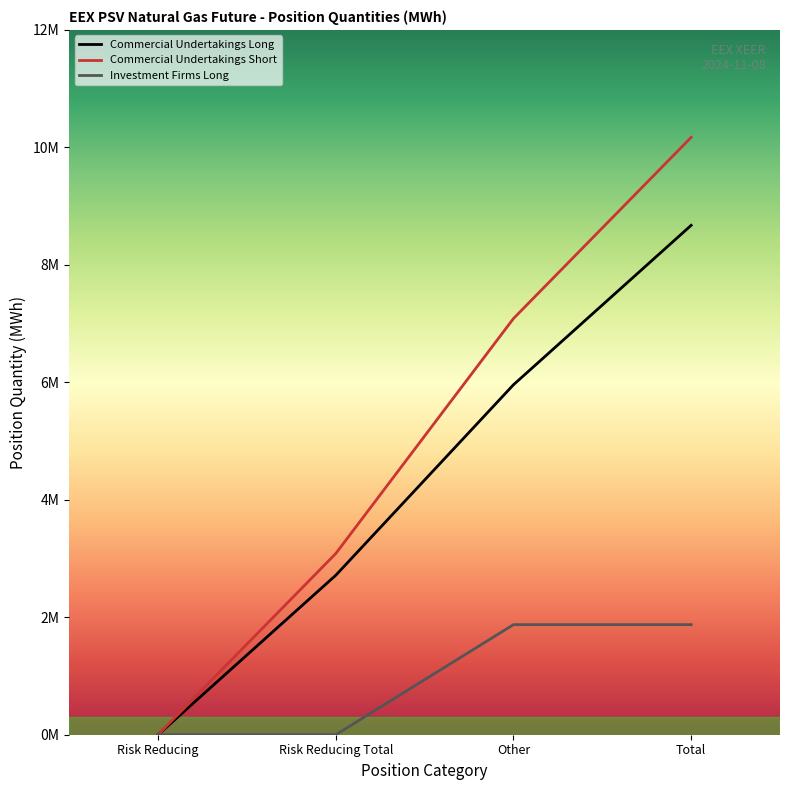

What is the spread (max minus min) of values at Risk Reducing Total?

3085128